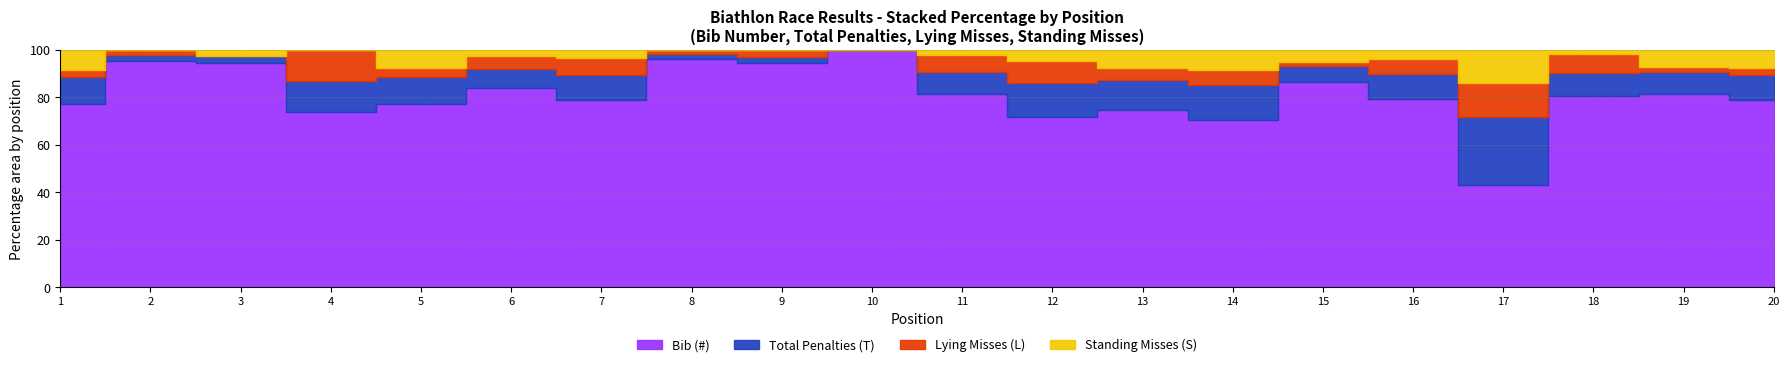

What is the difference between the maximum and minimum values in the Lying Misses (L) series?

4